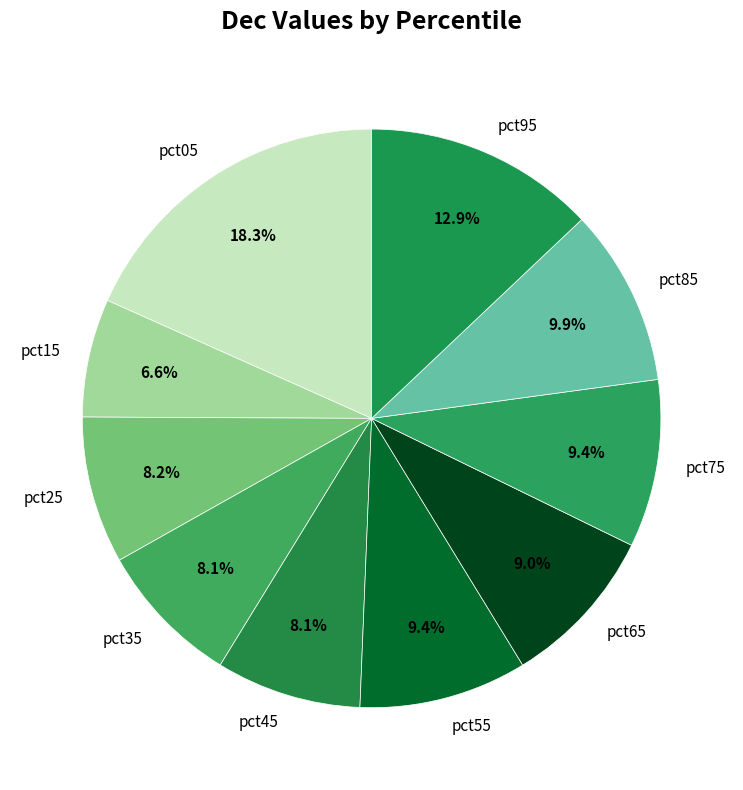

What is the smallest slice in the pie chart?

pct15